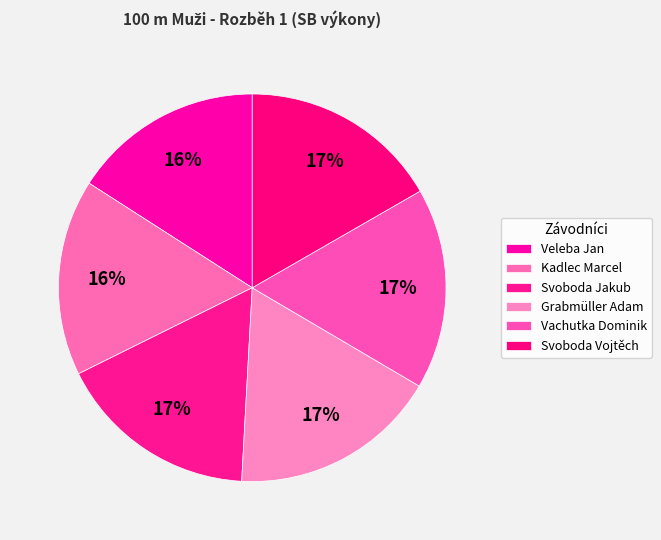

How many segments does this pie chart have?

6